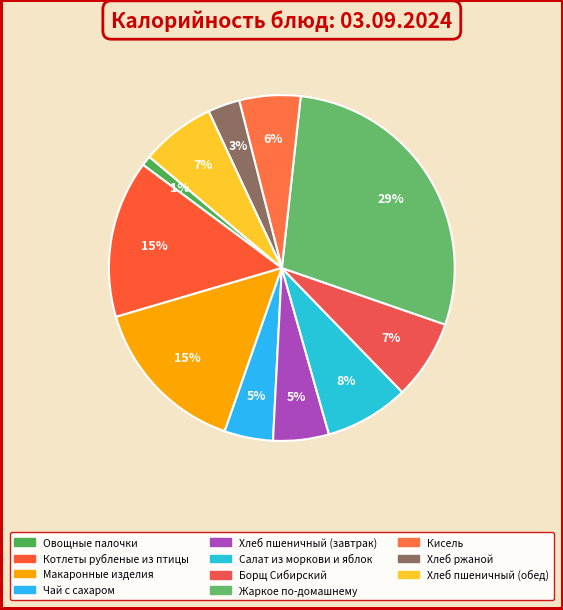

Which category has the biggest portion of the pie?

Жаркое по-домашнему